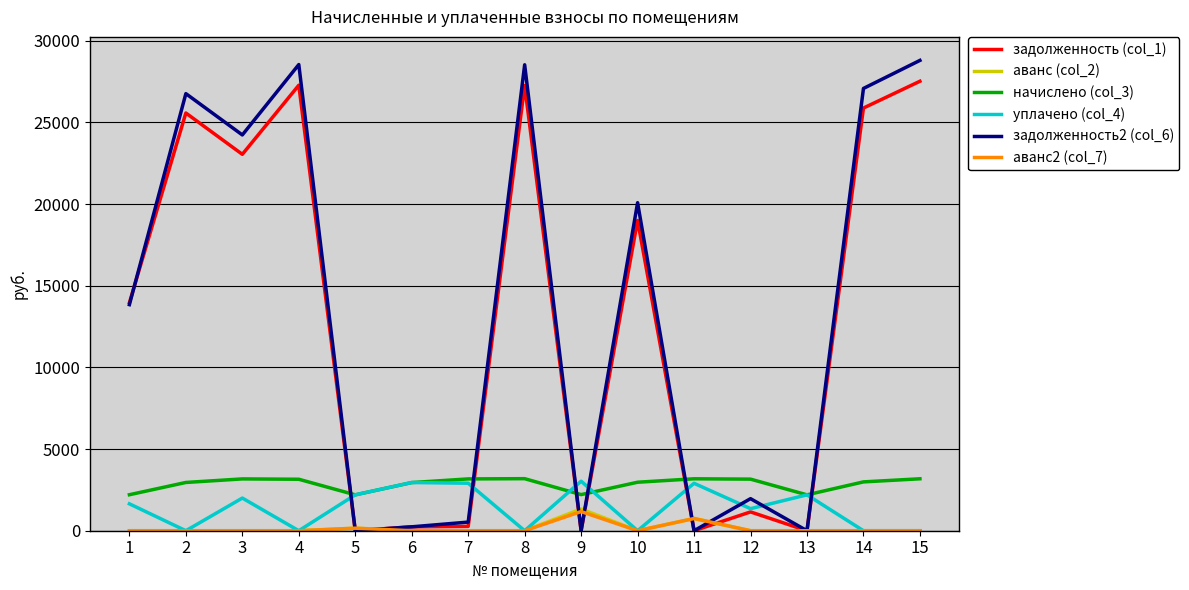

What is the spread (max minus min) of values at 8?

28533.5